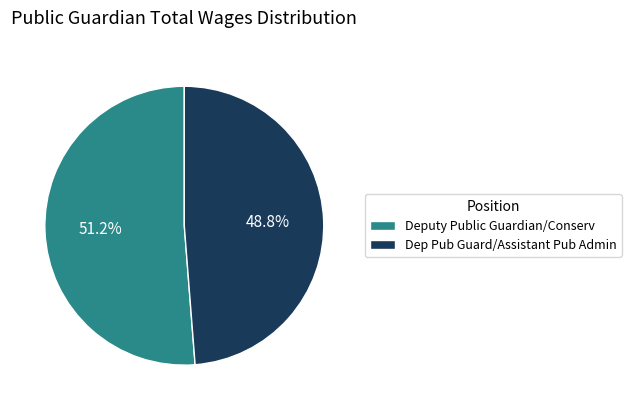

Which slice is the smallest?

Dep Pub Guard/Assistant Pub Admin